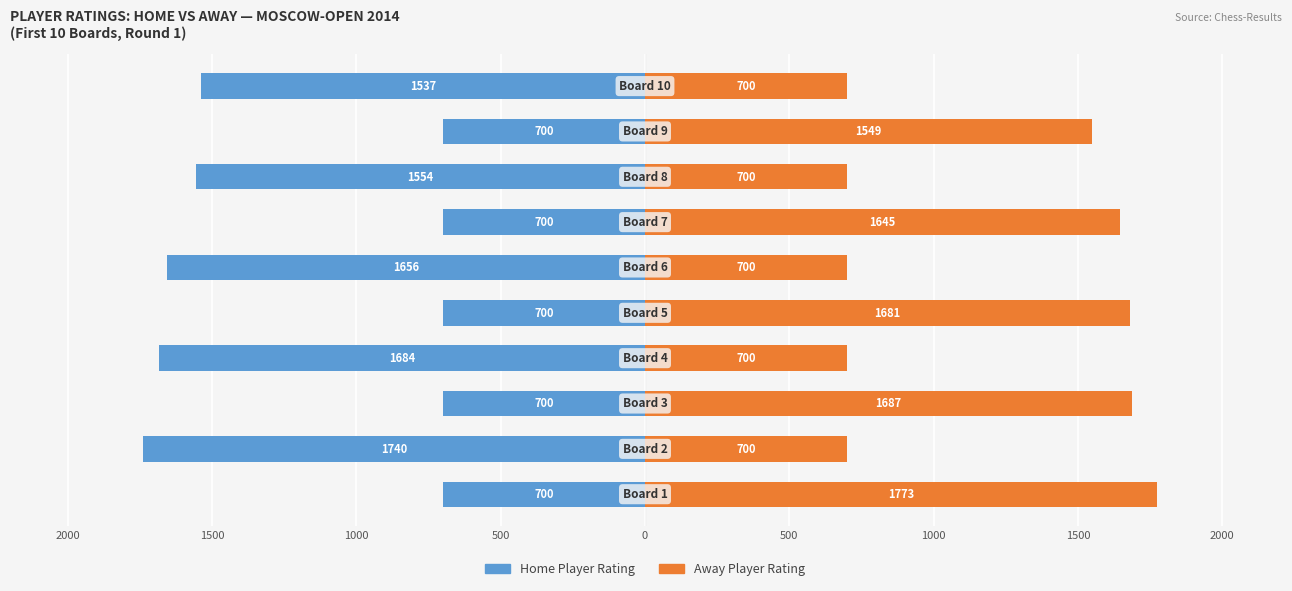

List the series in order of their peak value, lowest first.

Home Player Rating, Away Player Rating